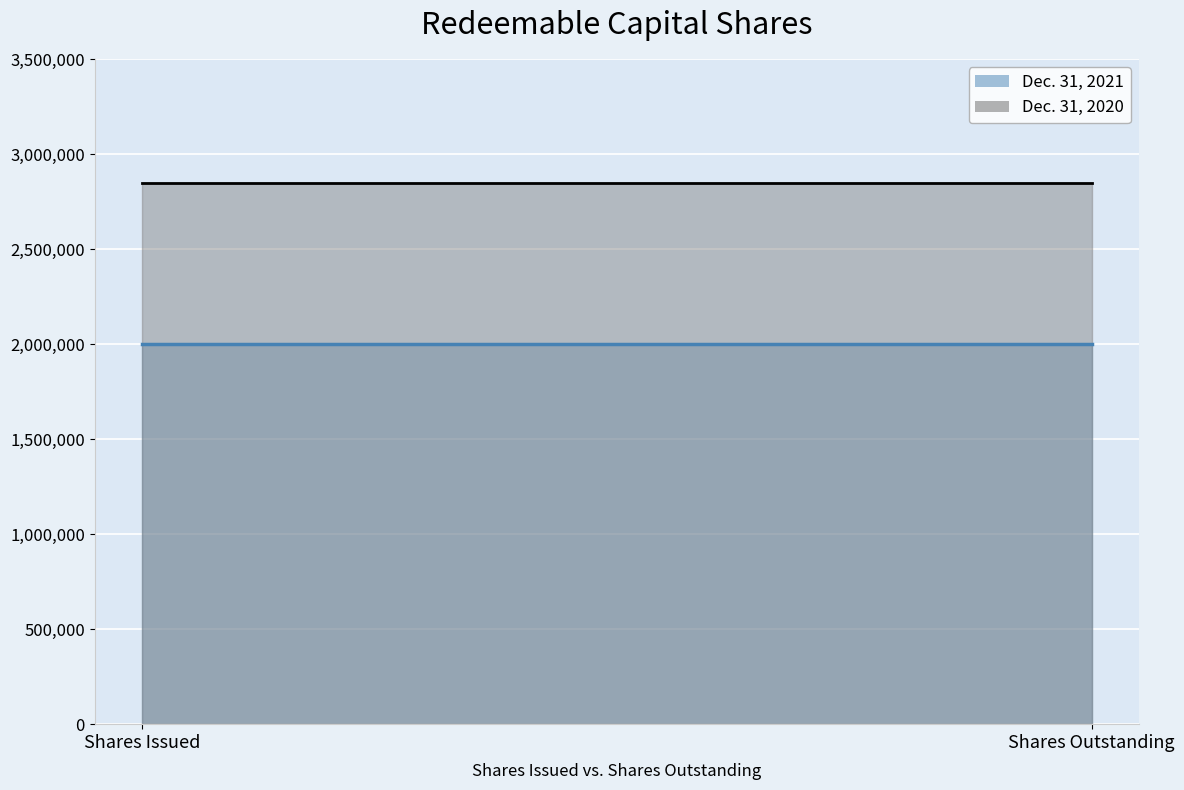

What is the label of the 1st point from the left?

Shares Issued